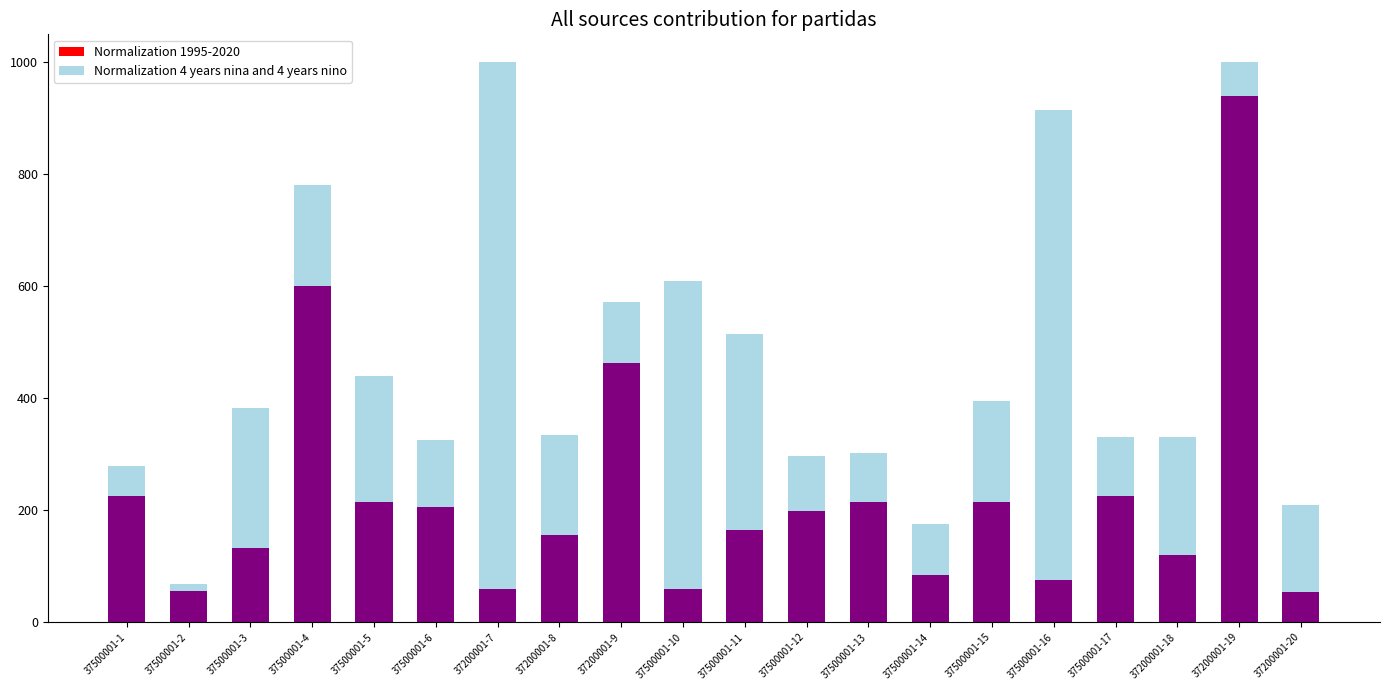

What is the value of the Normalization 1995-2020 bar at the 11th from the left?

165